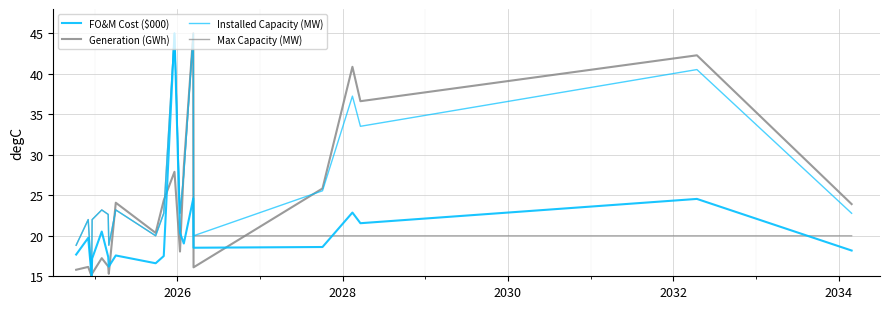

Does the chart display data point markers on the line(s)?

No